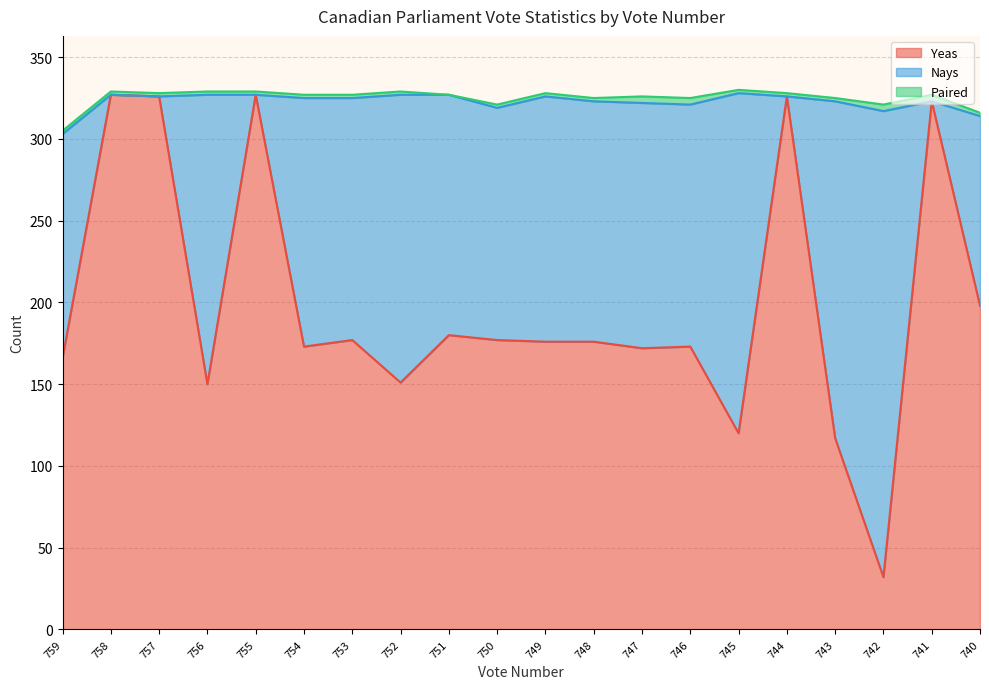

How many lines are shown in the chart?

3